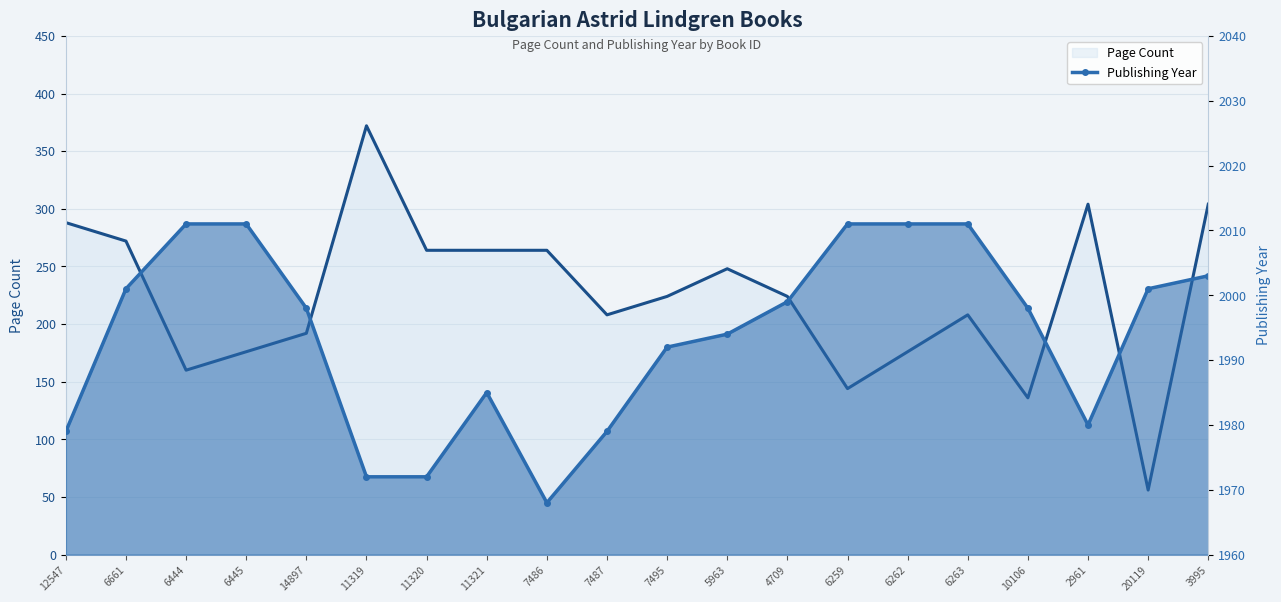

Read the Page Count (line) value at 7495.

224